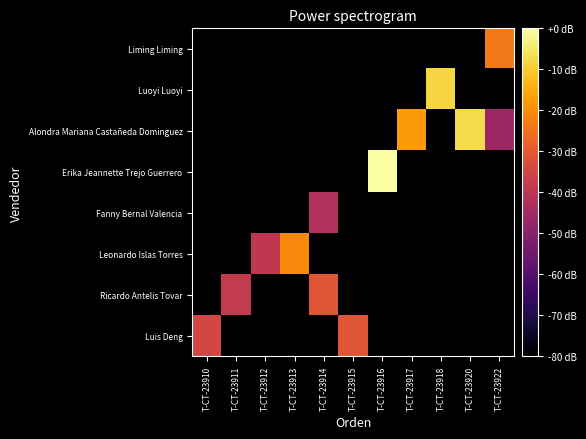

How many data points does each series have?

11